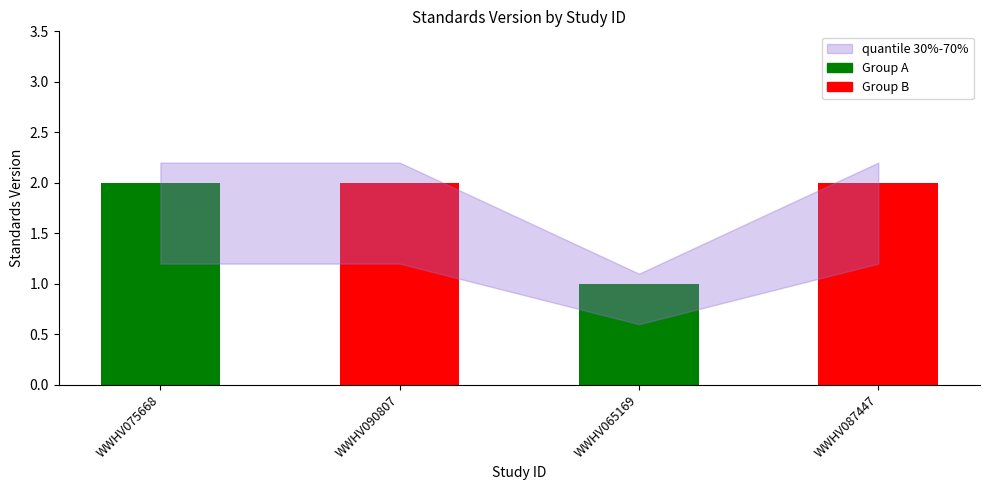

Between WWHV065169 and WWHV087447, which is larger?

WWHV087447